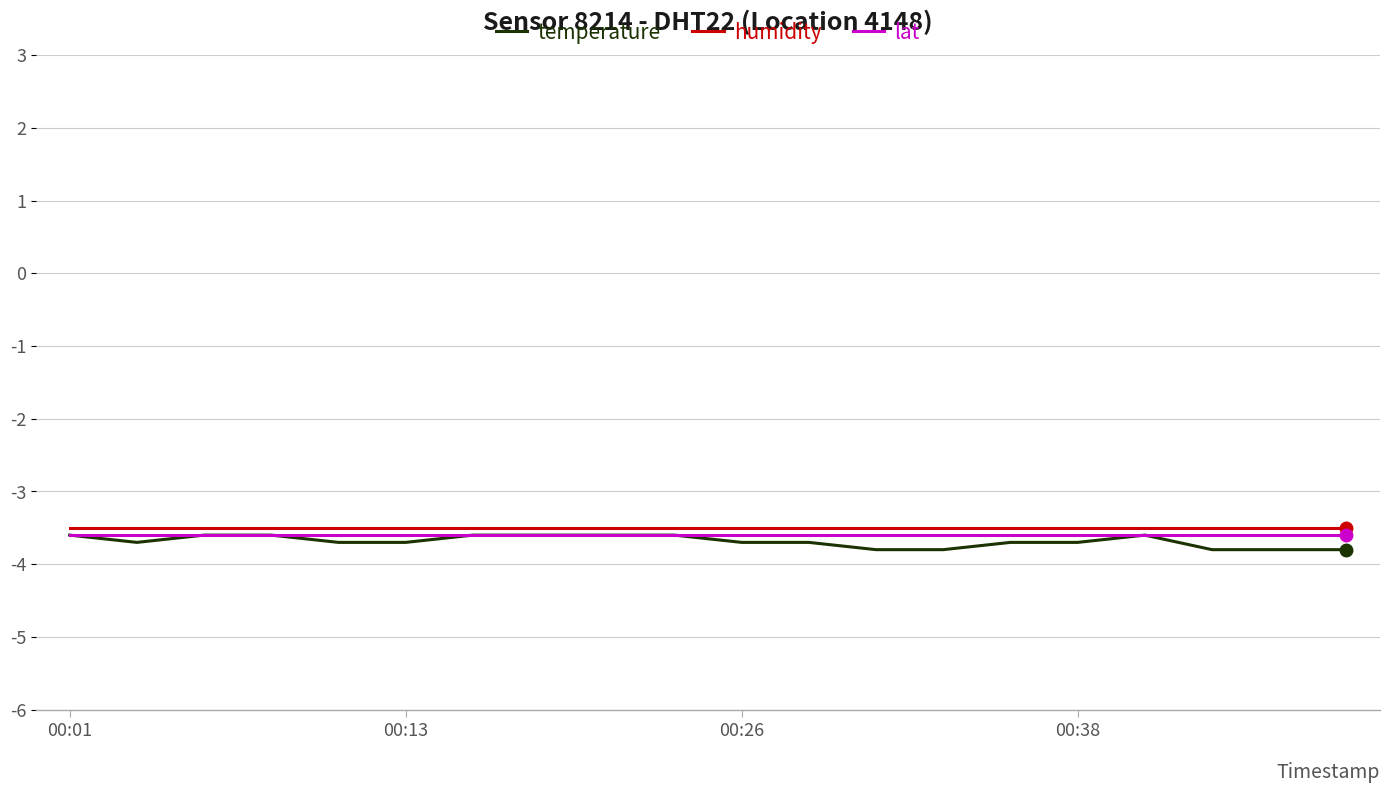

What is the maximum value shown in the chart?

-3.5